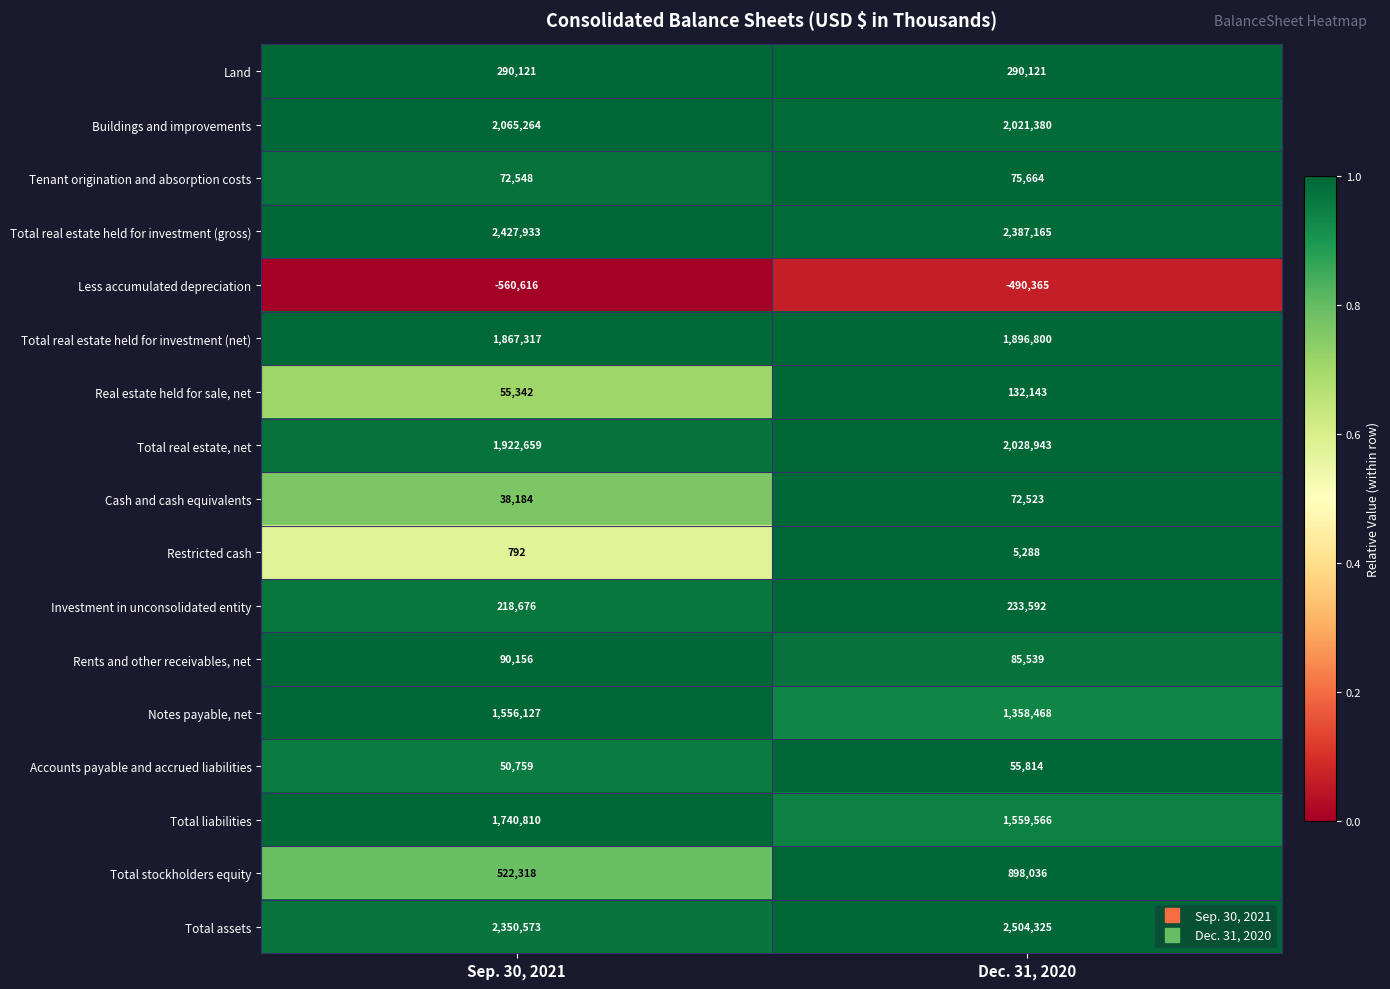

Which category has the highest value across all series?

Dec. 31, 2020